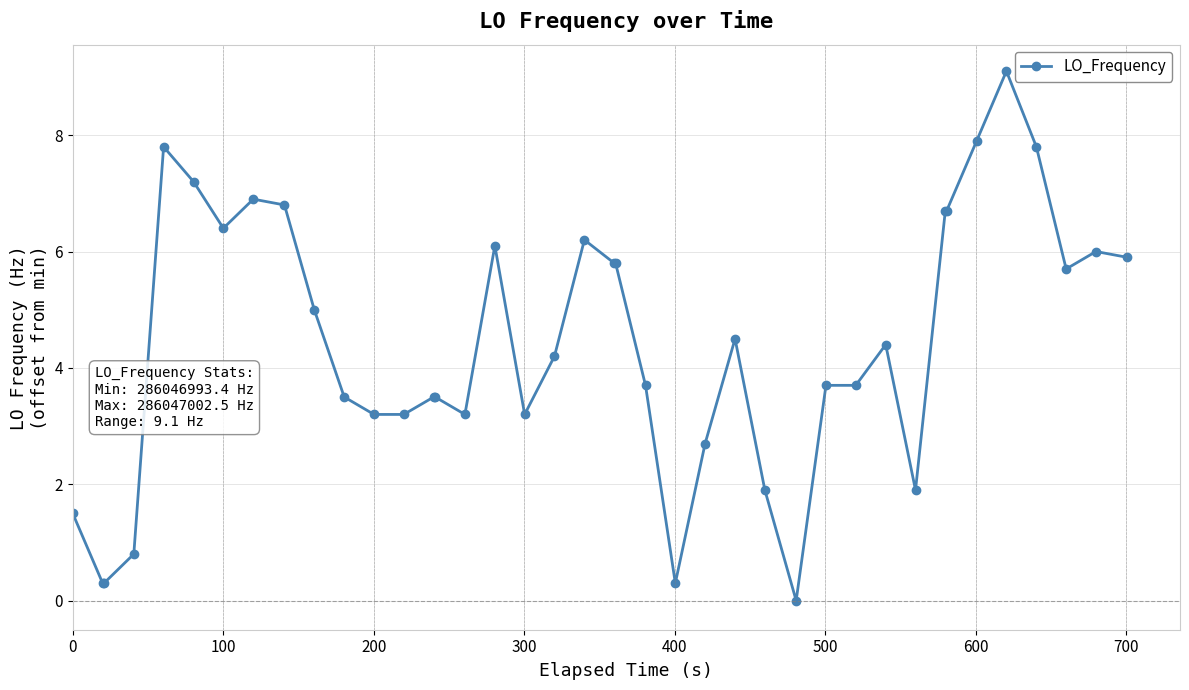

What is the difference between the maximum and minimum values?

9.1